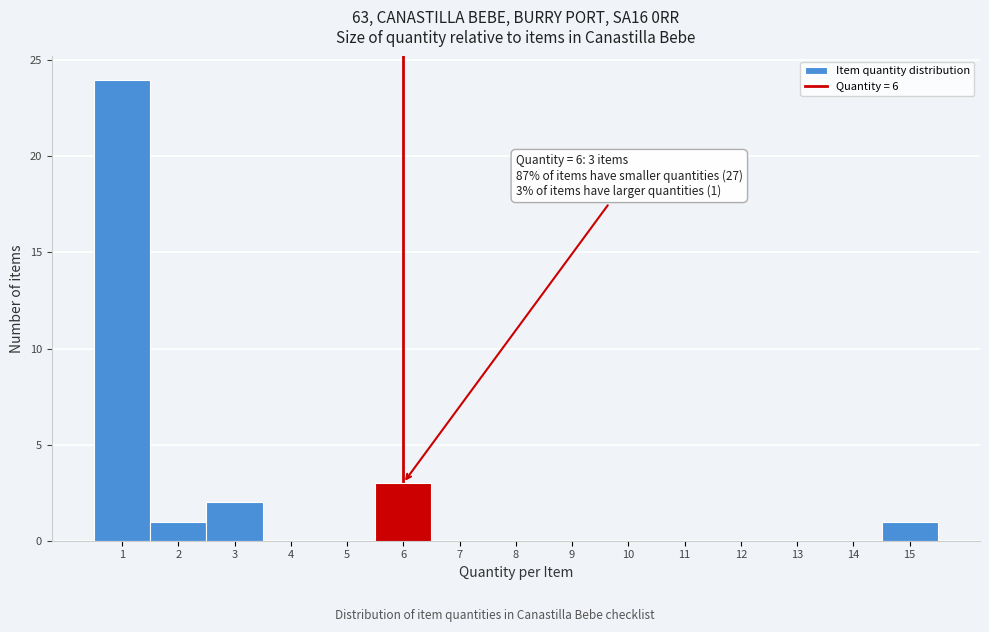

Over which range of the x-axis is the bar tallest?

0.5 to 1.5